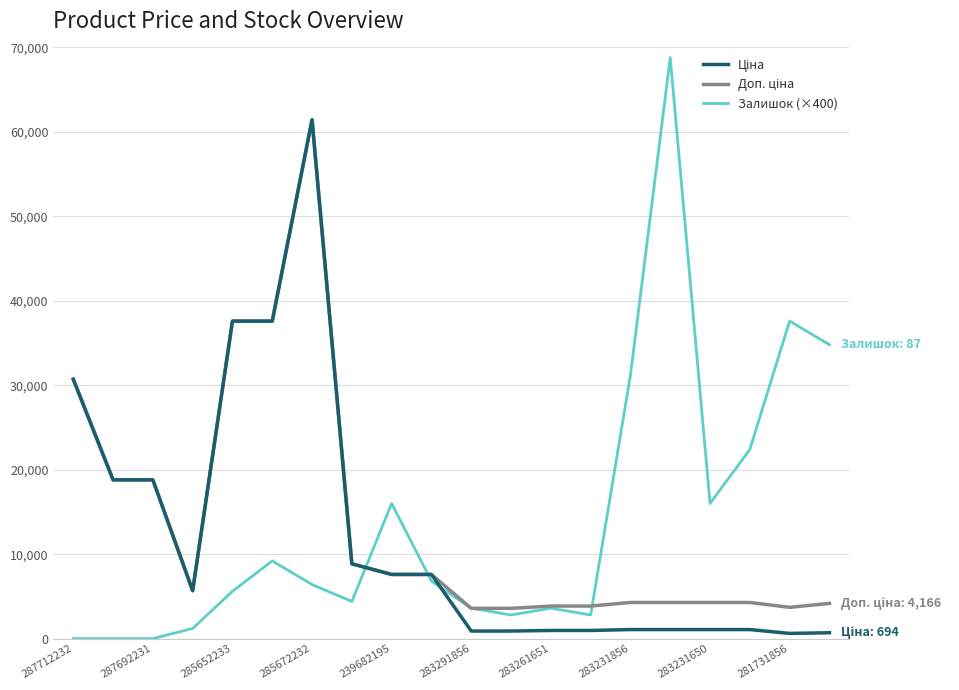

Which series has the largest range (max minus min)?

Залишок (×400)